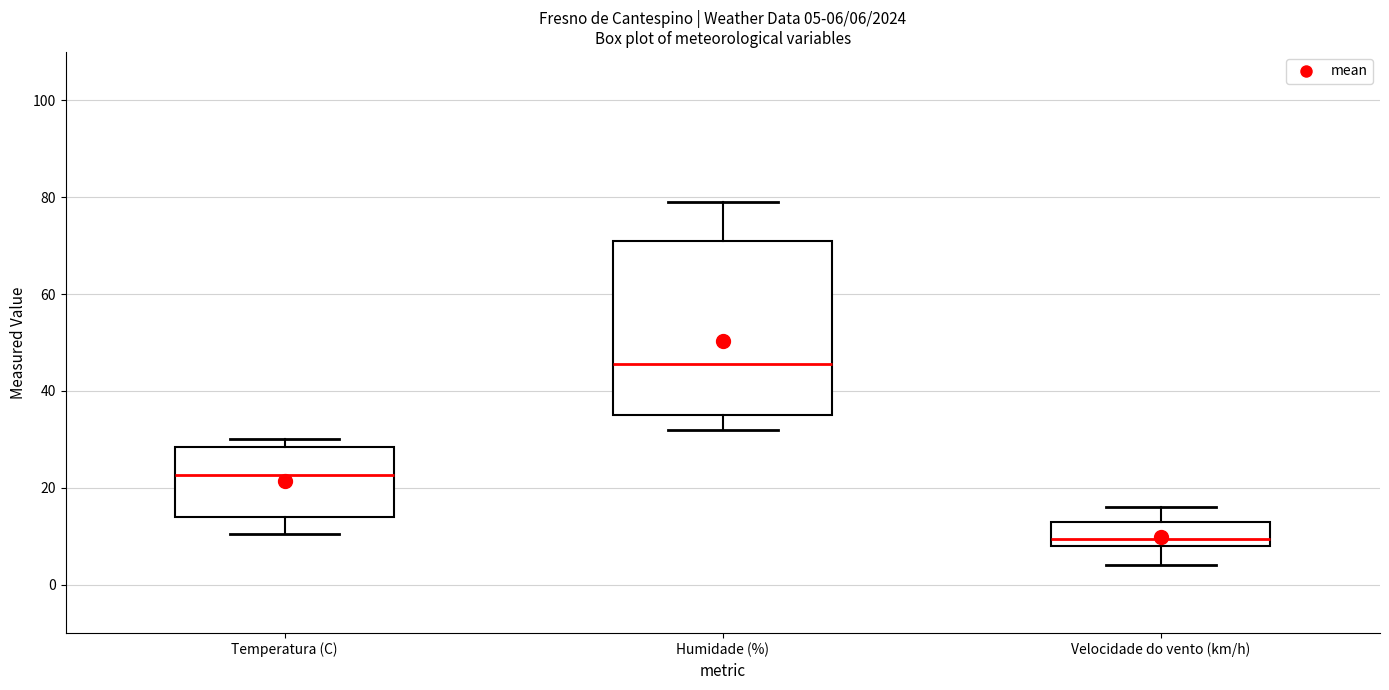

Which box's median line is the highest?

Humidade (%)